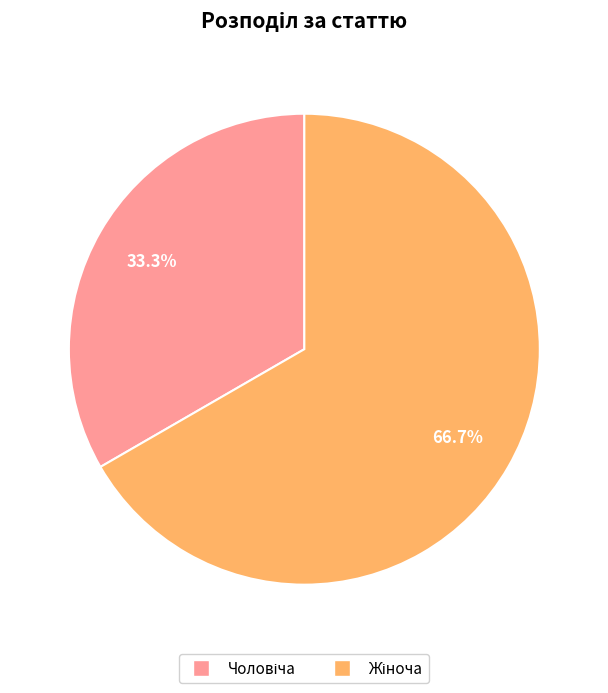

Is there a majority slice in this chart?

Yes